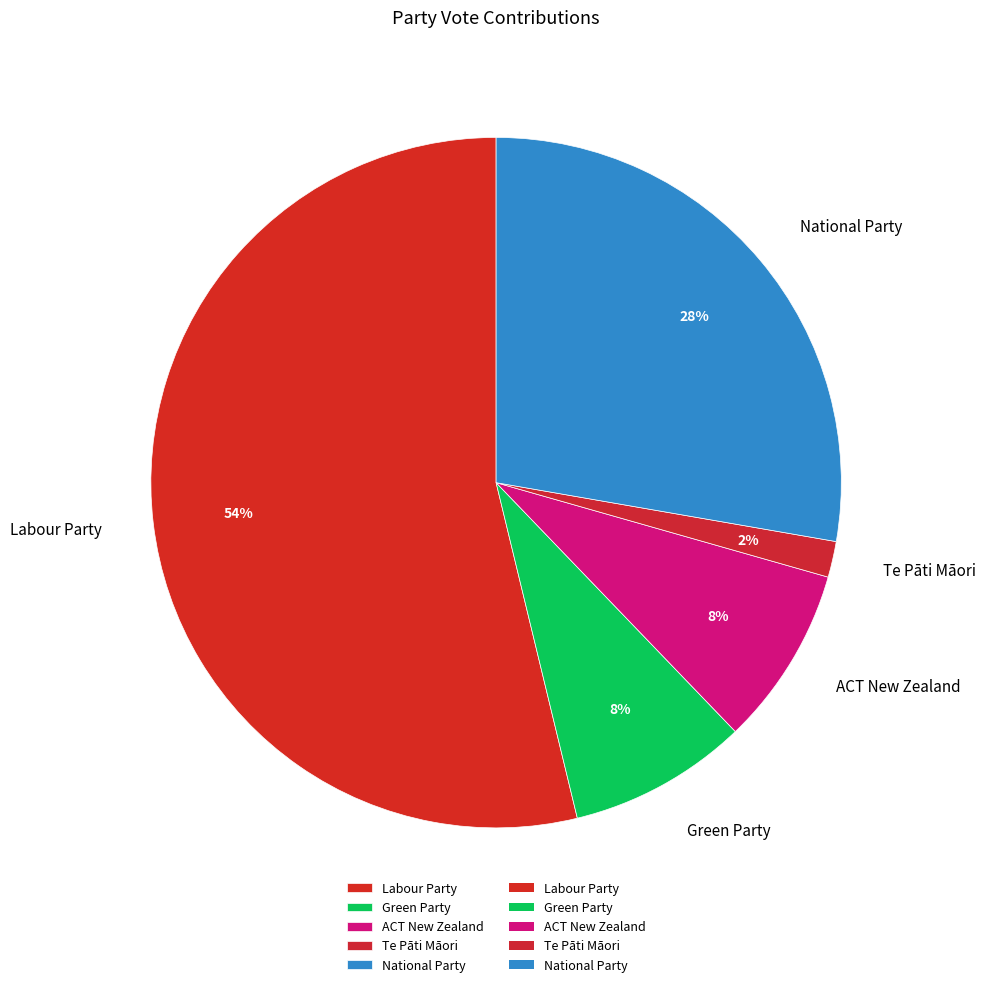

What is the ratio of the value at ACT New Zealand to the value at Green Party?

1.0